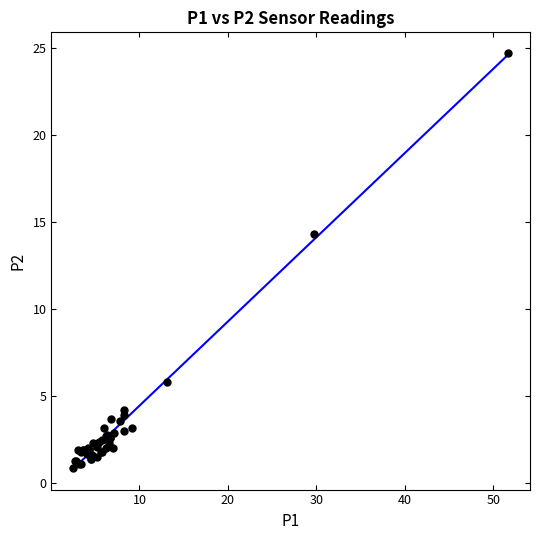

What Y value in the scatter plot is closest to 12?

14.3